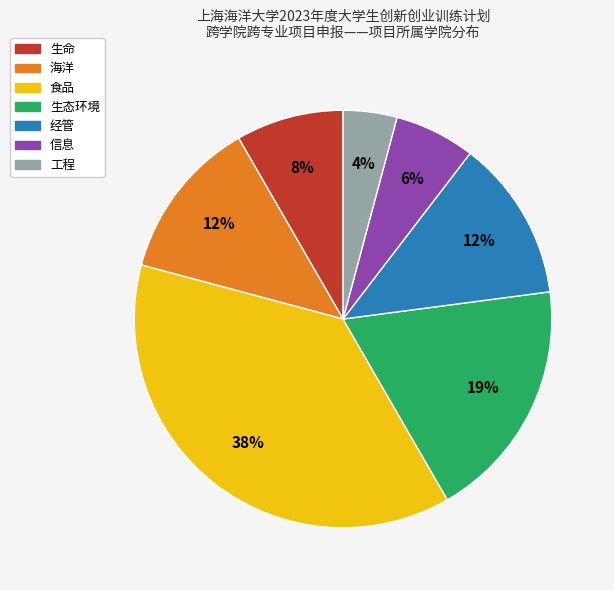

Between 食品 and 信息, which is larger?

食品